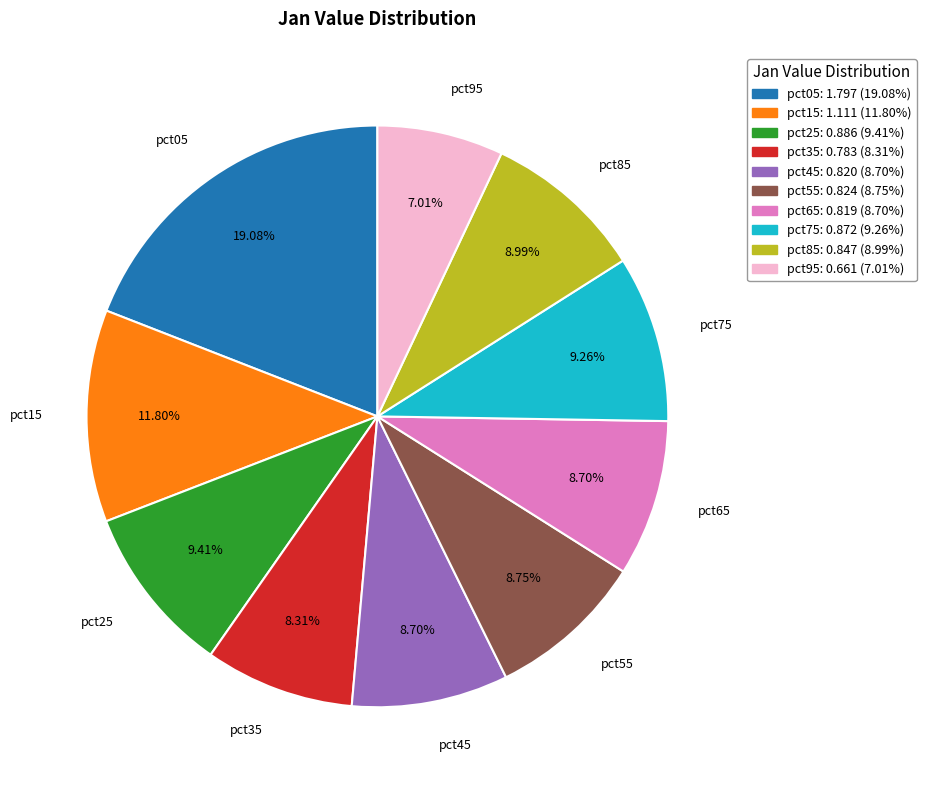

Which category has the biggest portion of the pie?

pct05